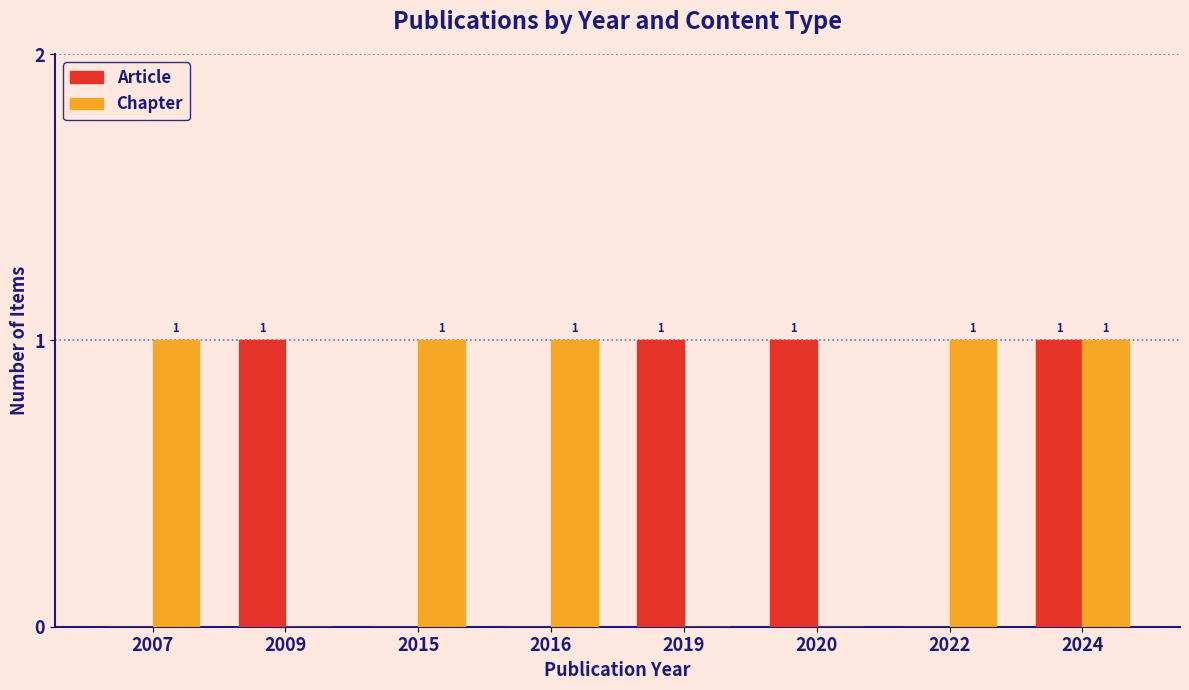

At which category is the sum across all series the highest?

2024